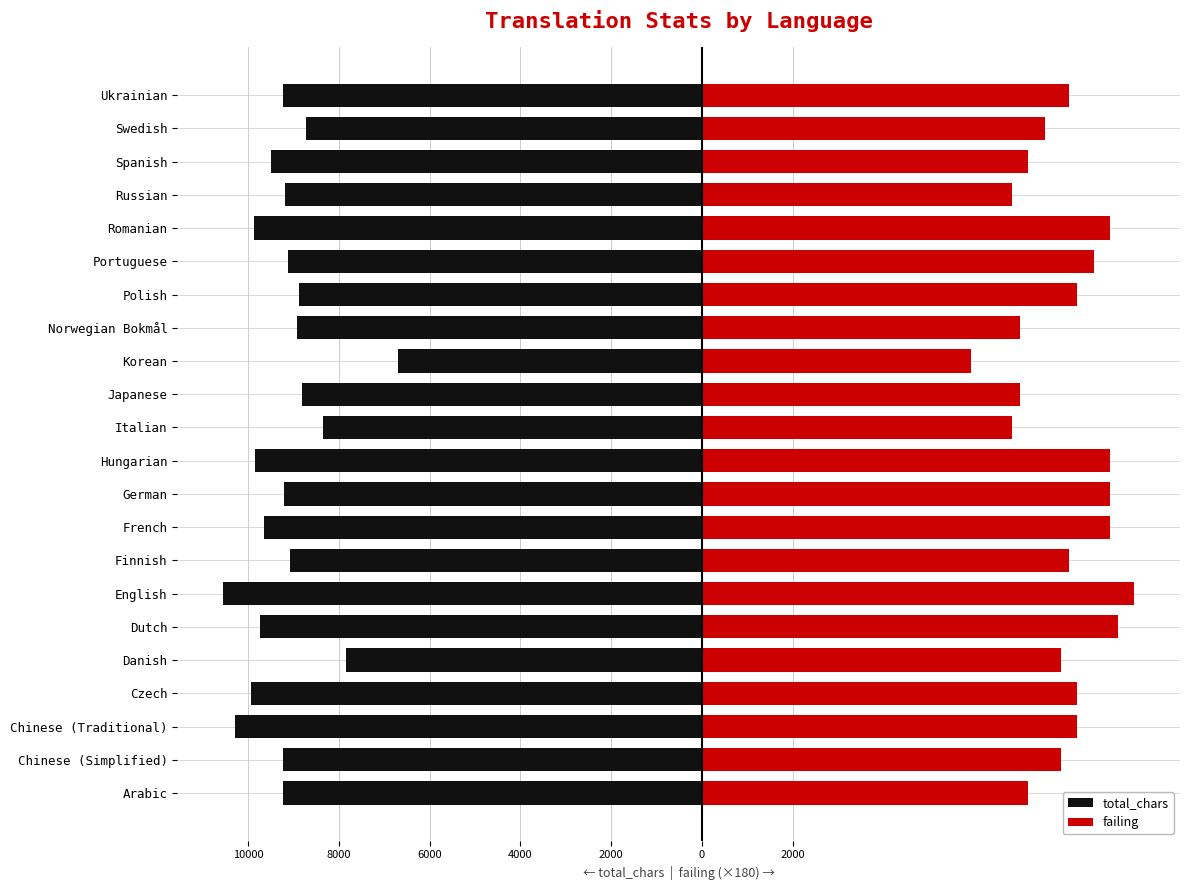

How many categories are shown in the chart?

22